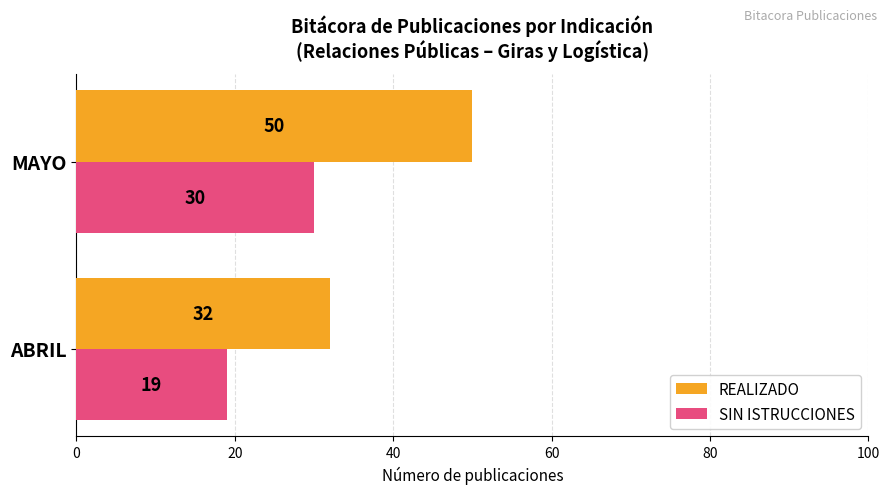

At which category does the chart reach its minimum across all series?

ABRIL